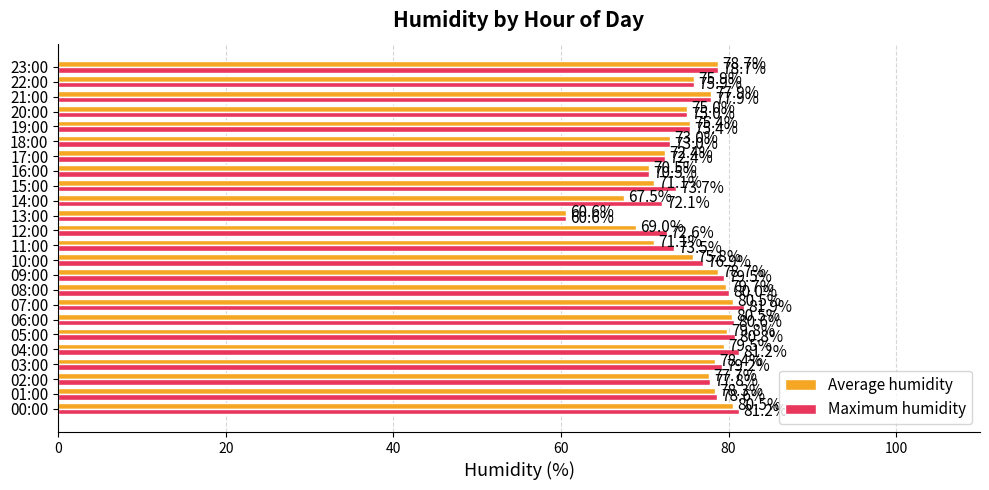

The value of Maximum humidity at 19:00 is 75.4. True or false?

True